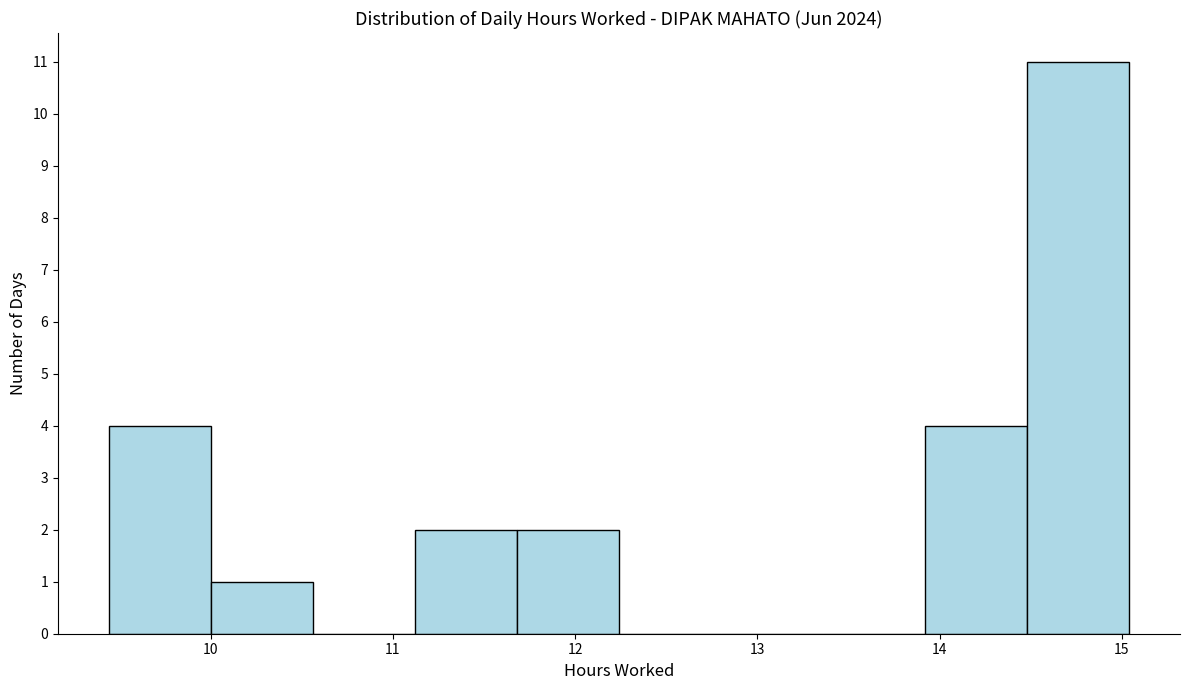

Over which range of the x-axis is the bar tallest?

14.48 to 15.04